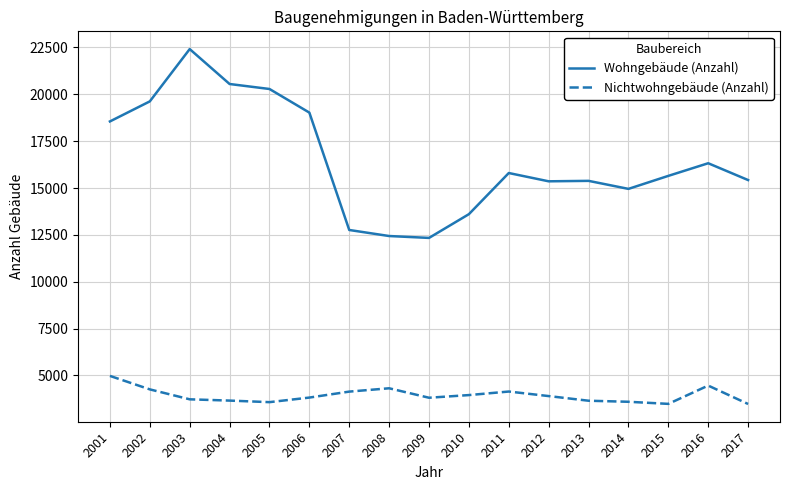

How many categories are shown in the chart?

17